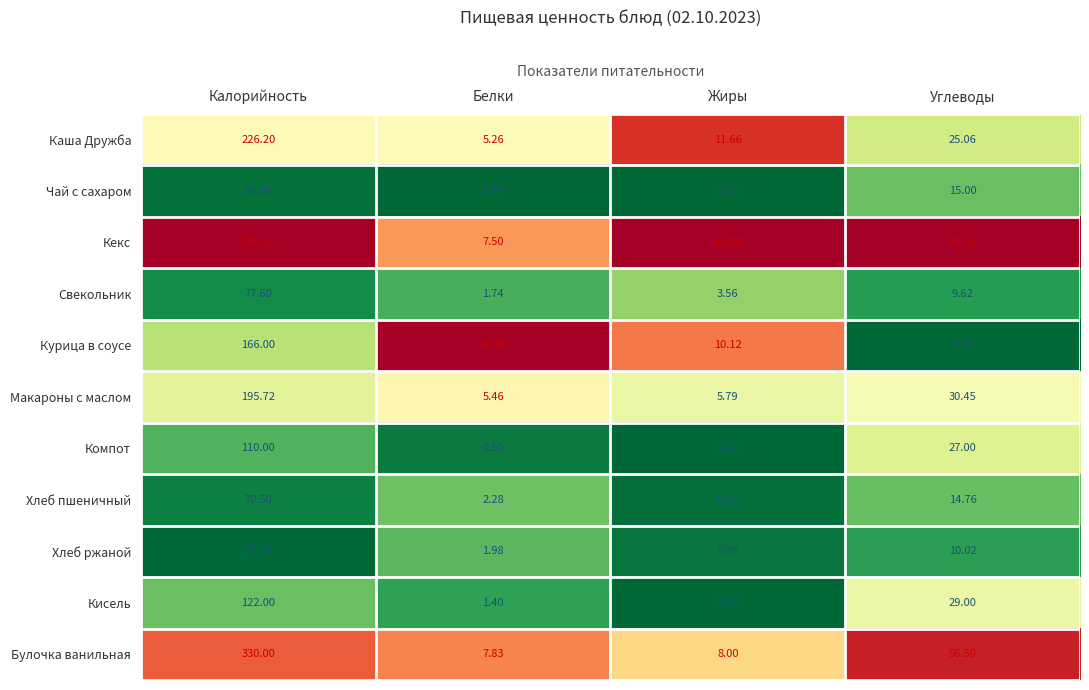

At which label is Курица в соусе closest to 84?

Белки